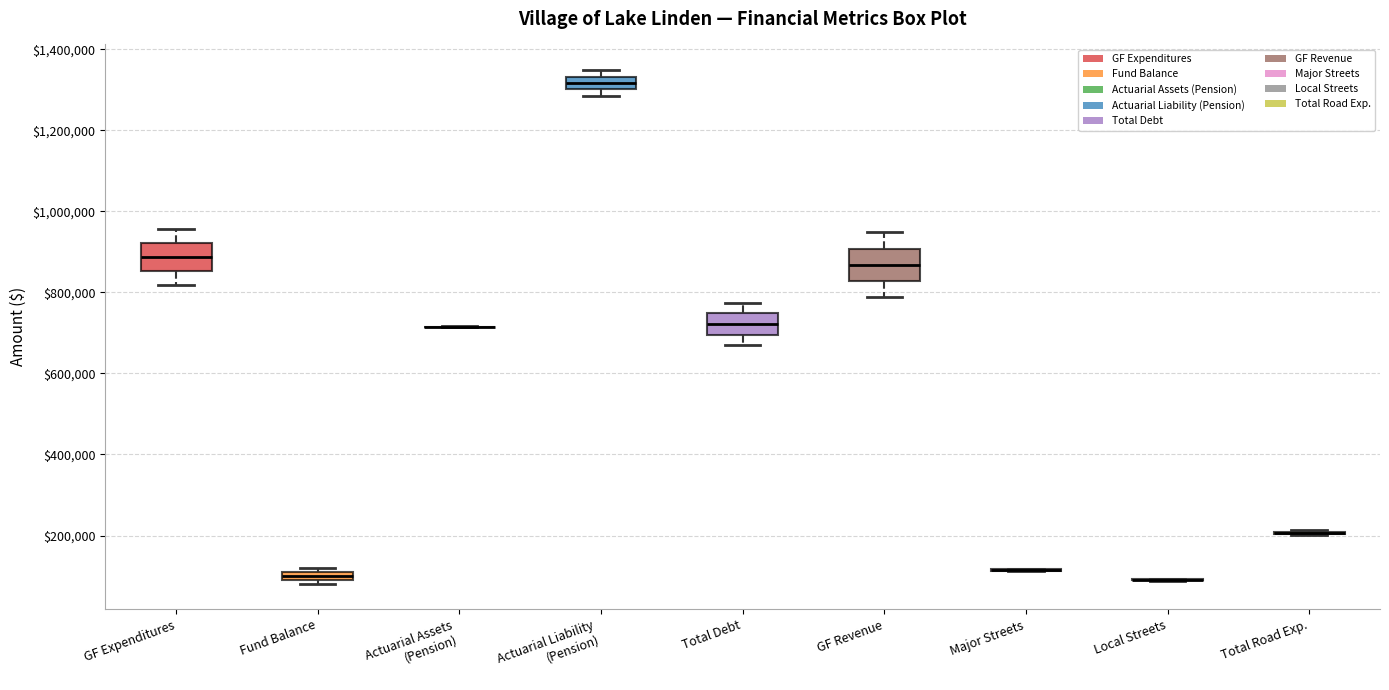

Where is the lower edge of the box for Fund Balance on the y-axis? The values are not printed on the chart, so give them approximately, as read against the axis.

100000